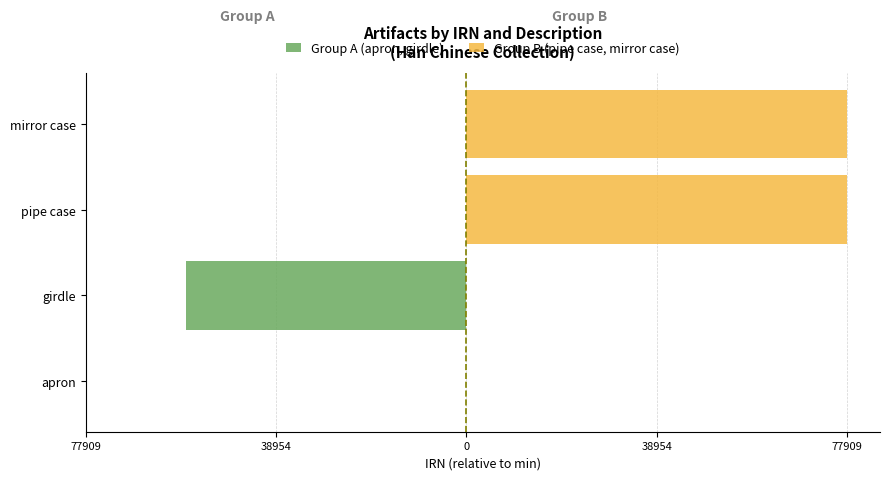

What are all the series names shown in the legend?

Group A (apron, girdle), Group B (pipe case, mirror case)